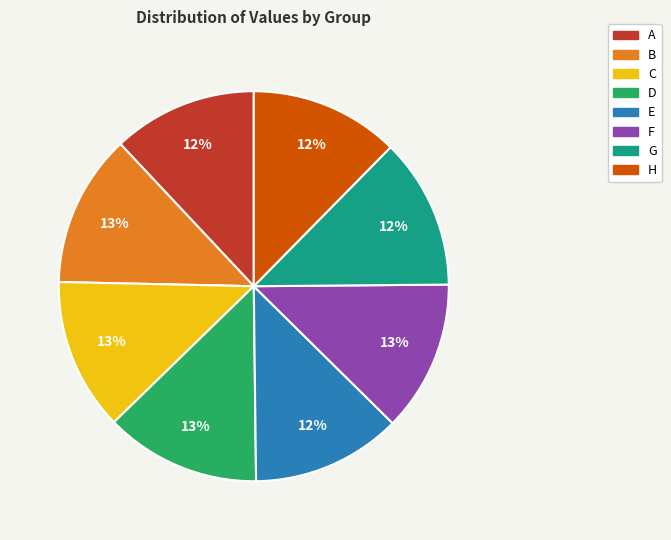

Is there any slice that represents more than half of the pie?

No